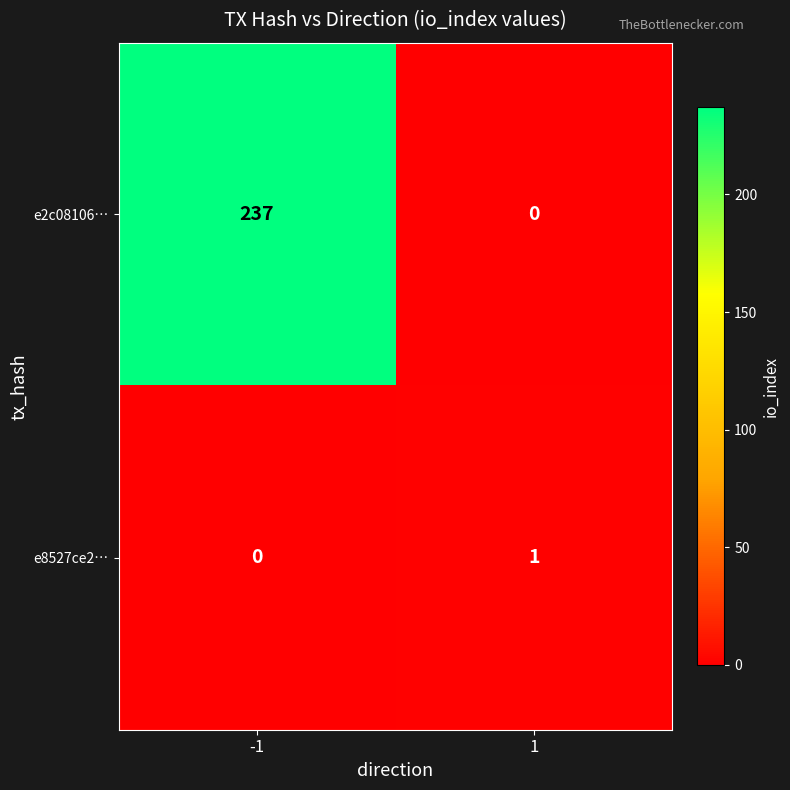

Count the number of data series in this chart.

2